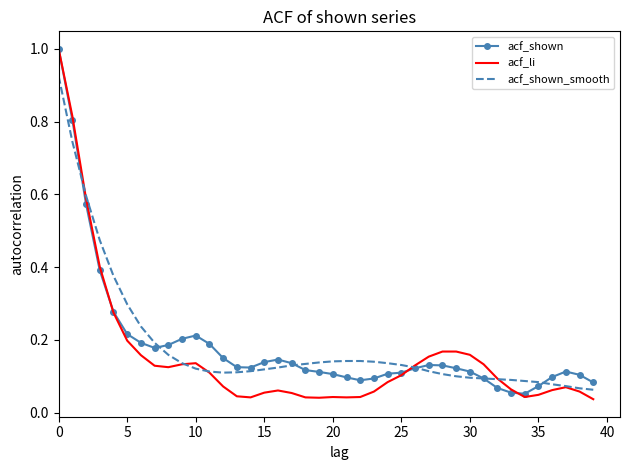

What is the maximum value for acf_li?

1.0